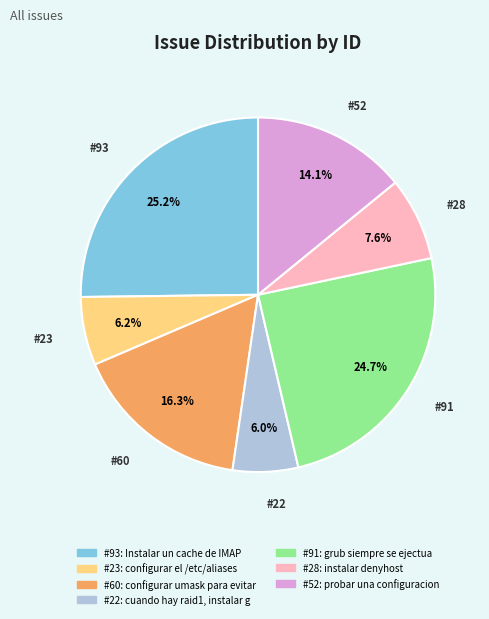

True or false: cuando hay raid1, instalar grub accounts for 1% of the total.

False